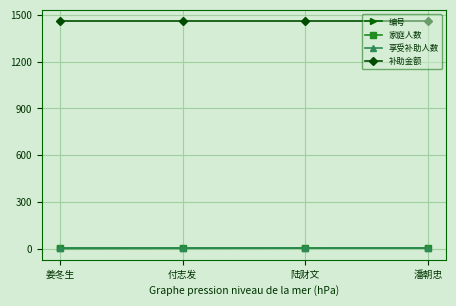

Does the chart have visible grid lines?

Yes